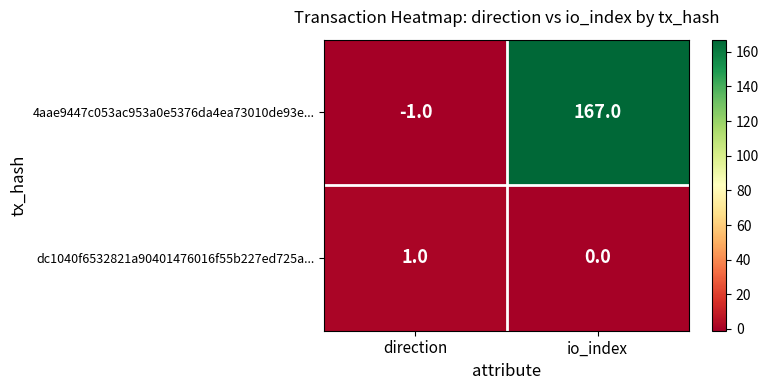

Which series has the widest spread of values?

4aae9447c053ac953a0e5376da4ea73010de93e...